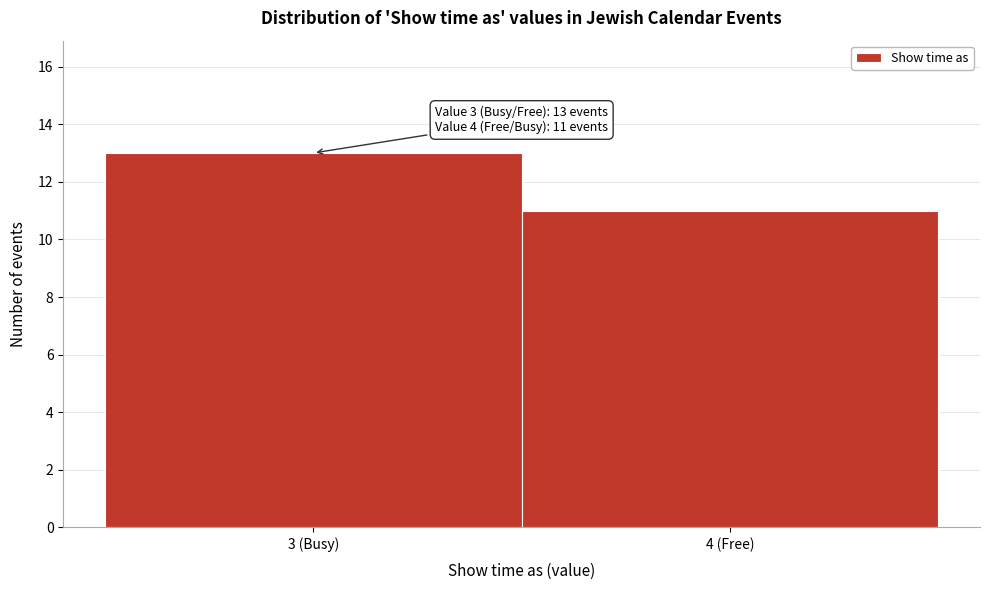

Reading right to left, list all the values displayed in this chart.

4 (Free)=11	3 (Busy)=13